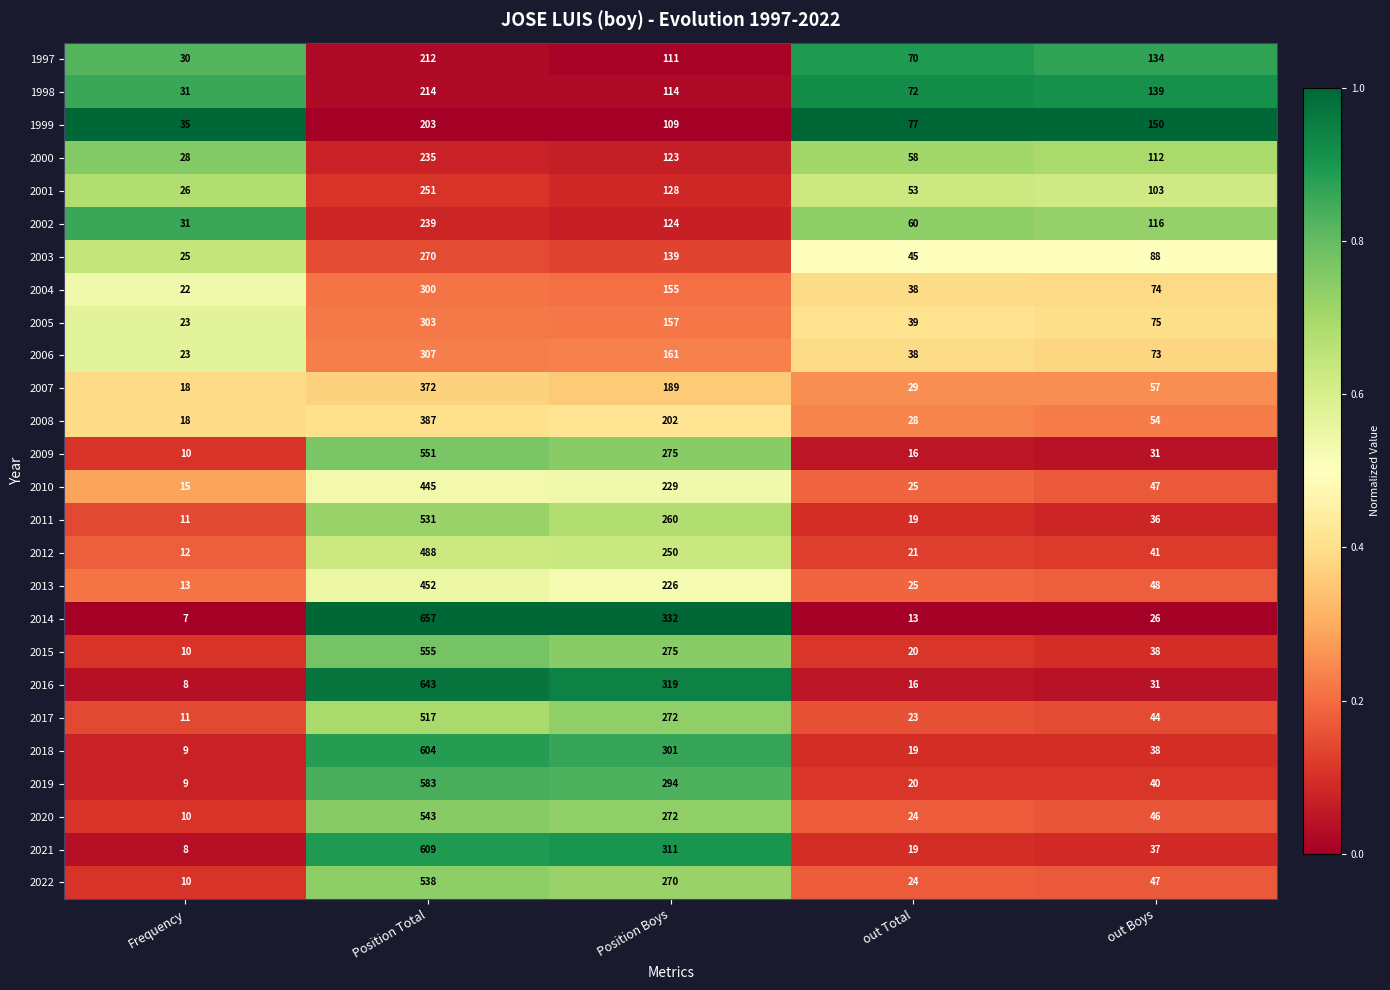

True or false: 1999 has a value of 109 at Position Boys.

True